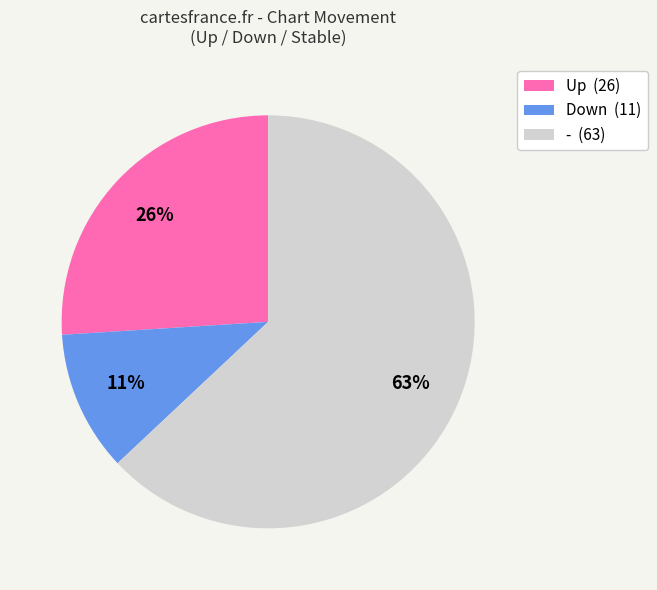

Which slice represents more than half of the pie?

- (63)